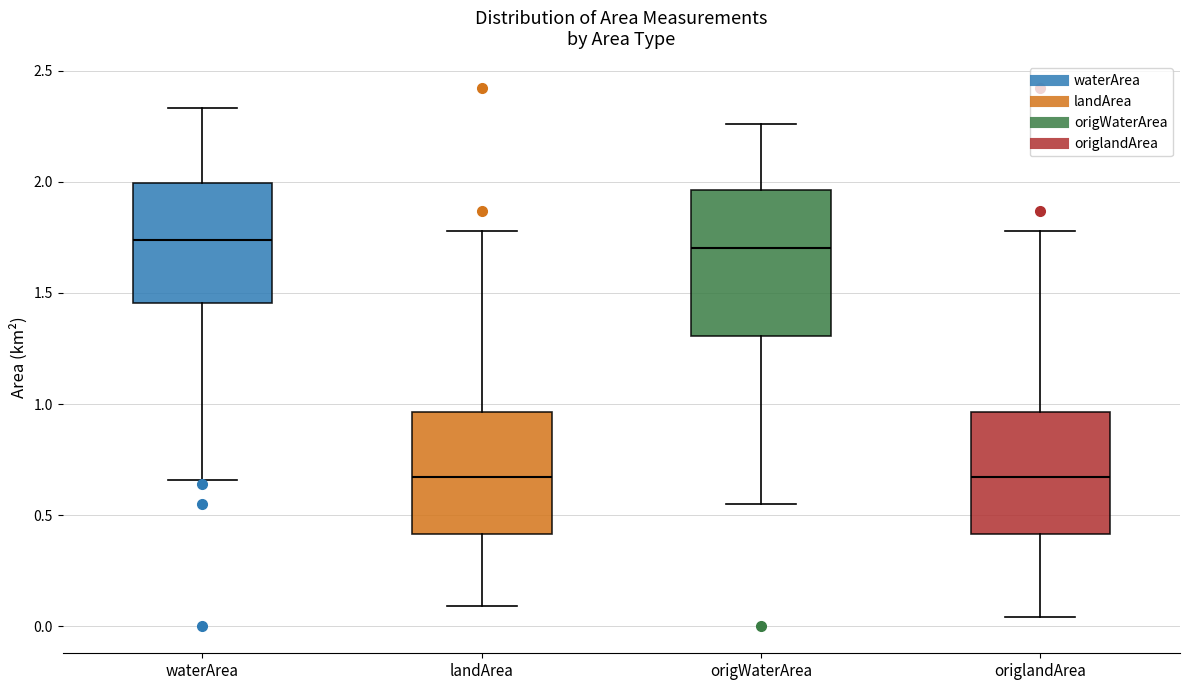

Where does the lower whisker of the box for landArea end on the y-axis? The values are not printed on the chart, so give them approximately, as read against the axis.

0.10